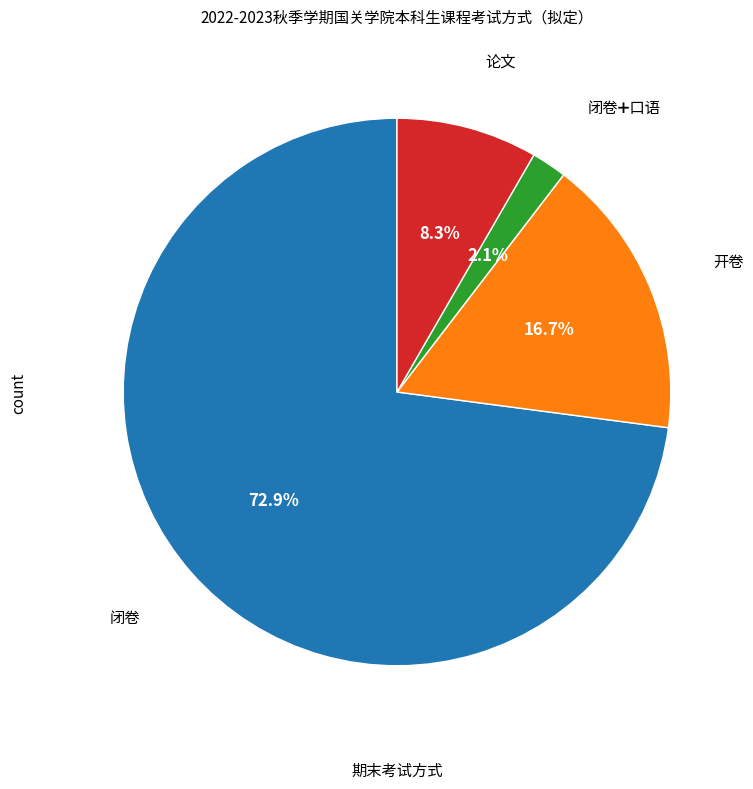

Is there a majority slice in this chart?

Yes